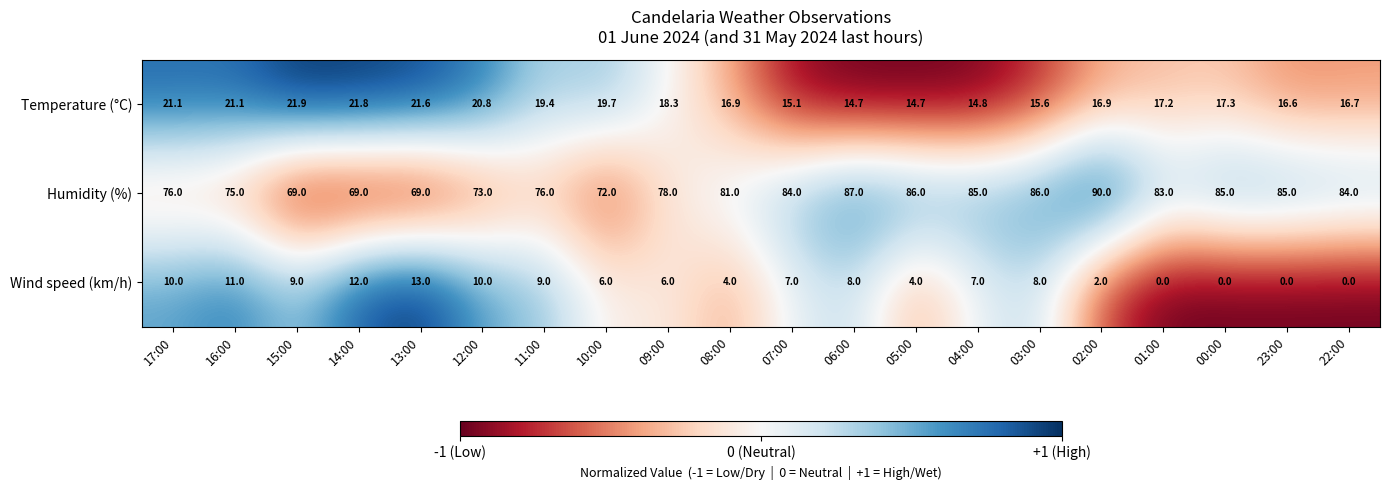

Which series has the largest total across all categories?

Humidity (%)